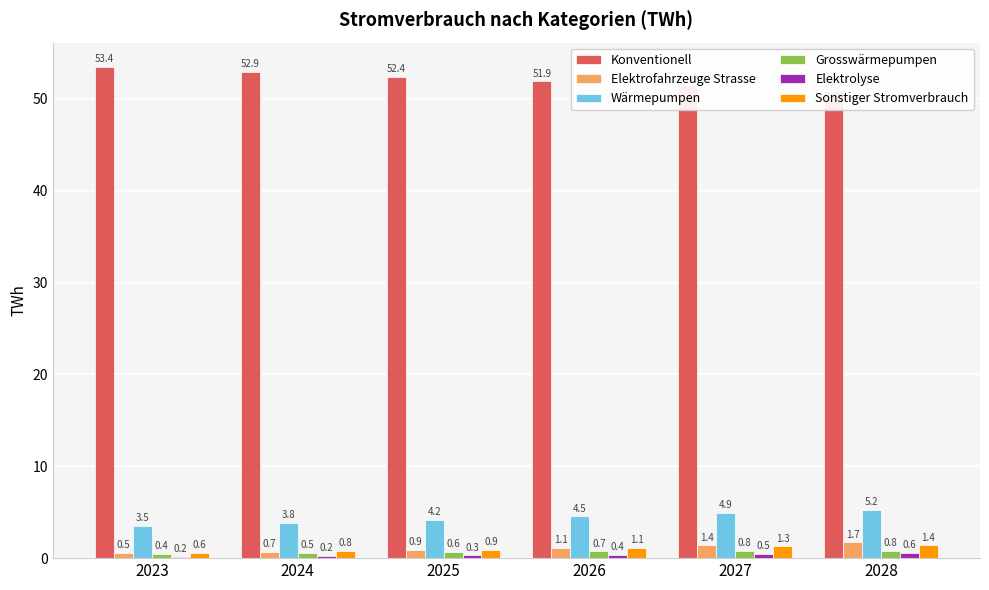

Where is Elektrofahrzeuge Strasse nearest to the value 1?

2025